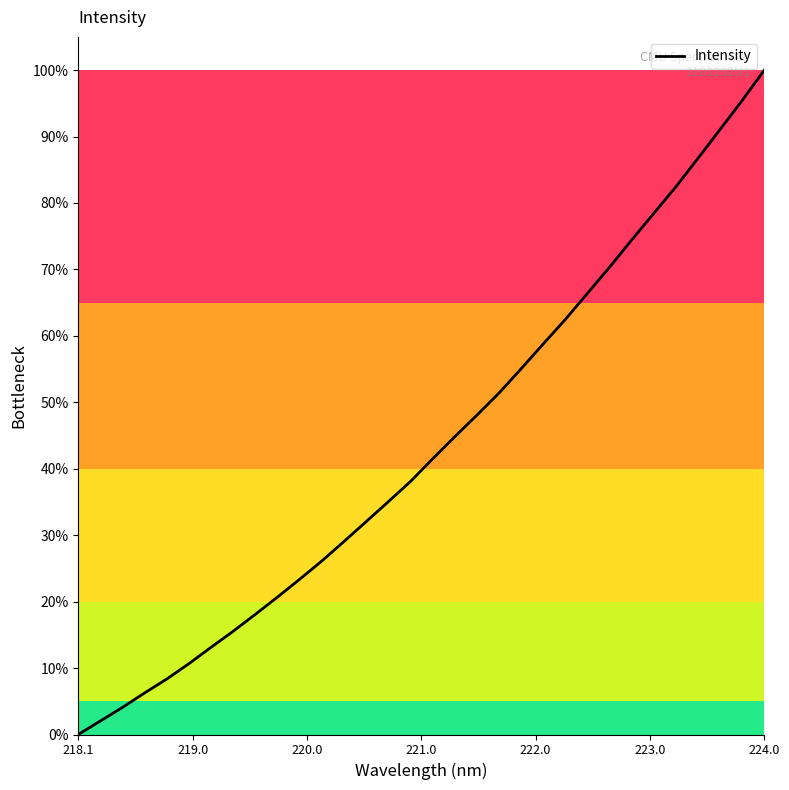

What is the greatest value displayed?

100.0